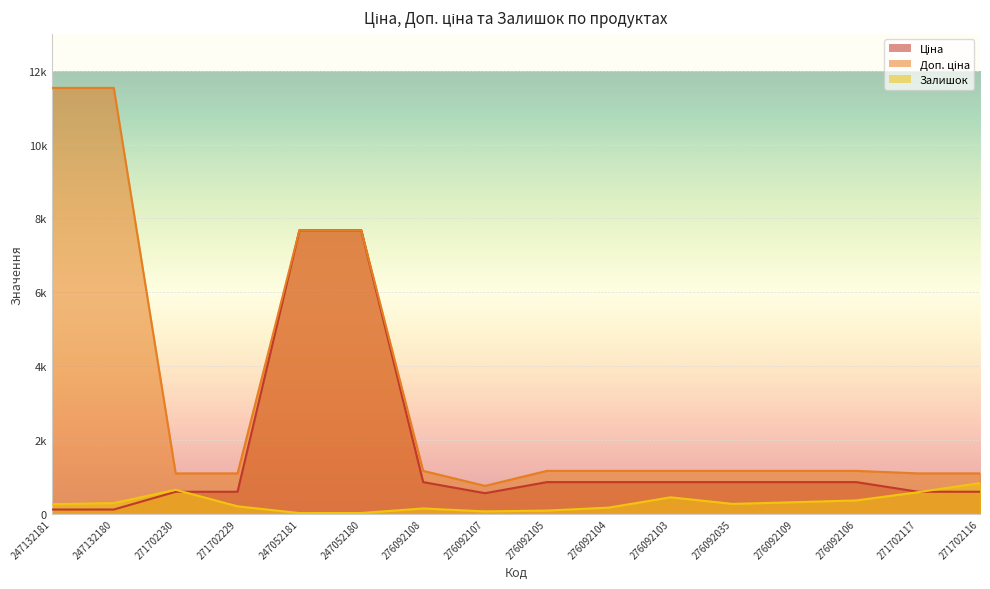

Rank the series by their maximum value, from lowest to highest.

Залишок, Ціна, Доп. ціна